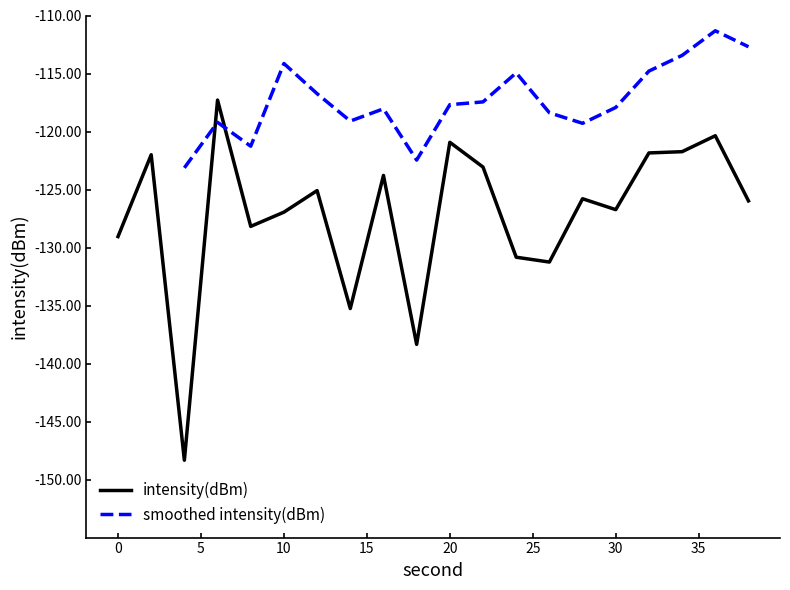

What is the change in value from 14 to 30?

+8.5